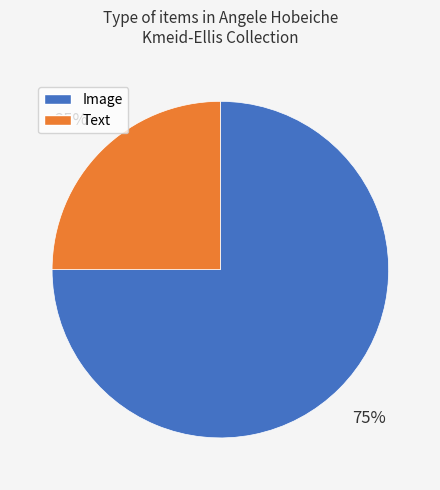

To the nearest percent, what is the average slice percentage?

50%